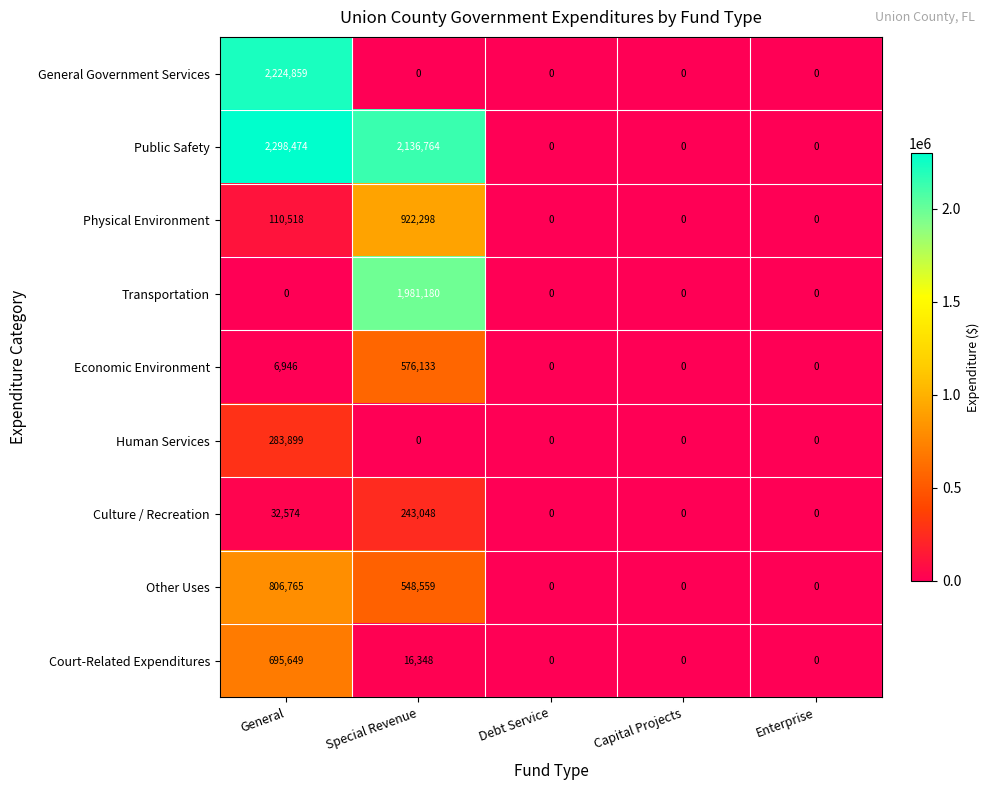

Is the value of Physical Environment at Special Revenue greater than the value of Transportation at Enterprise?

Yes